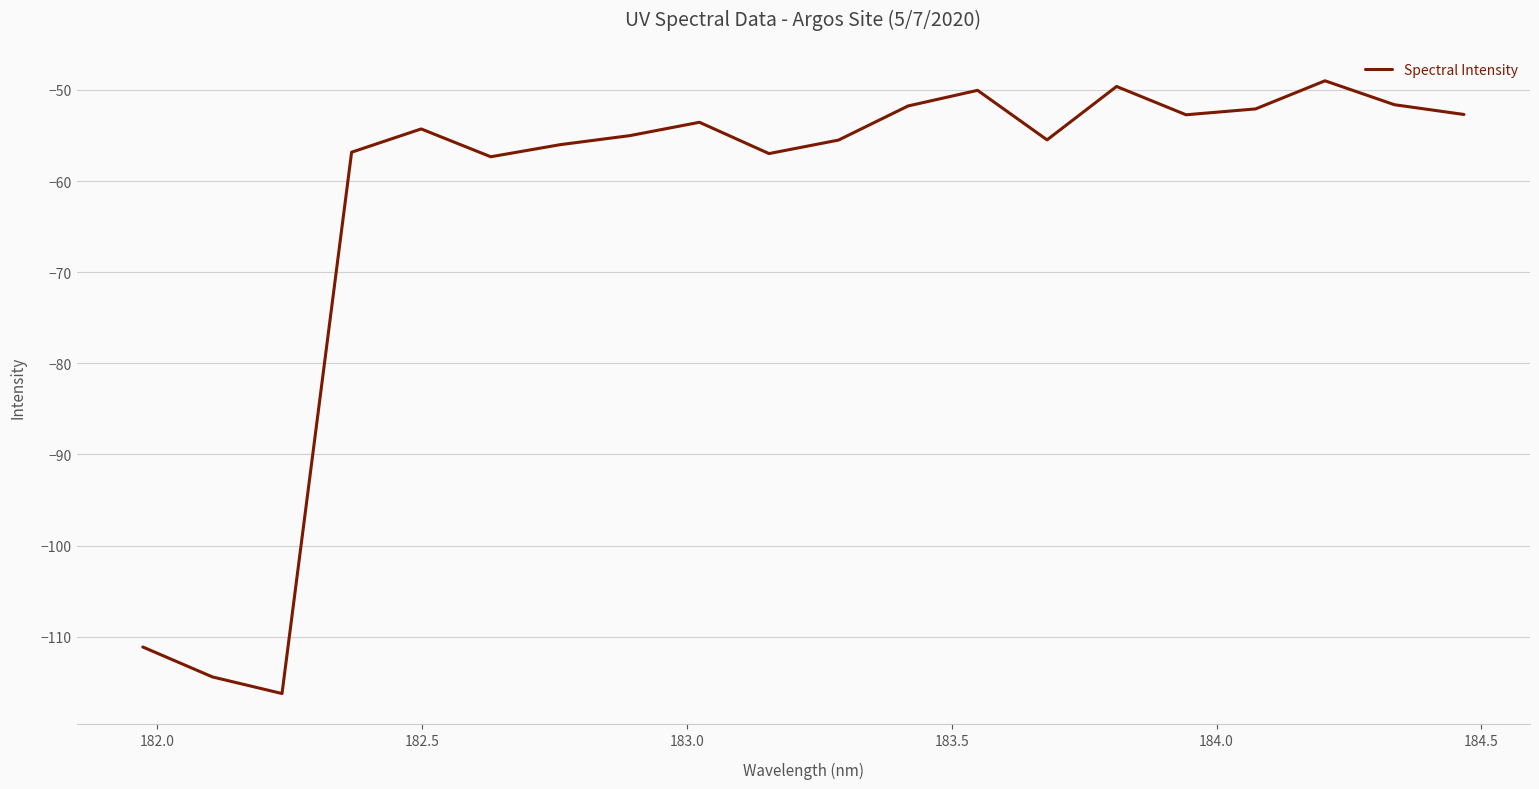

Count the number of values greater than -54.

9